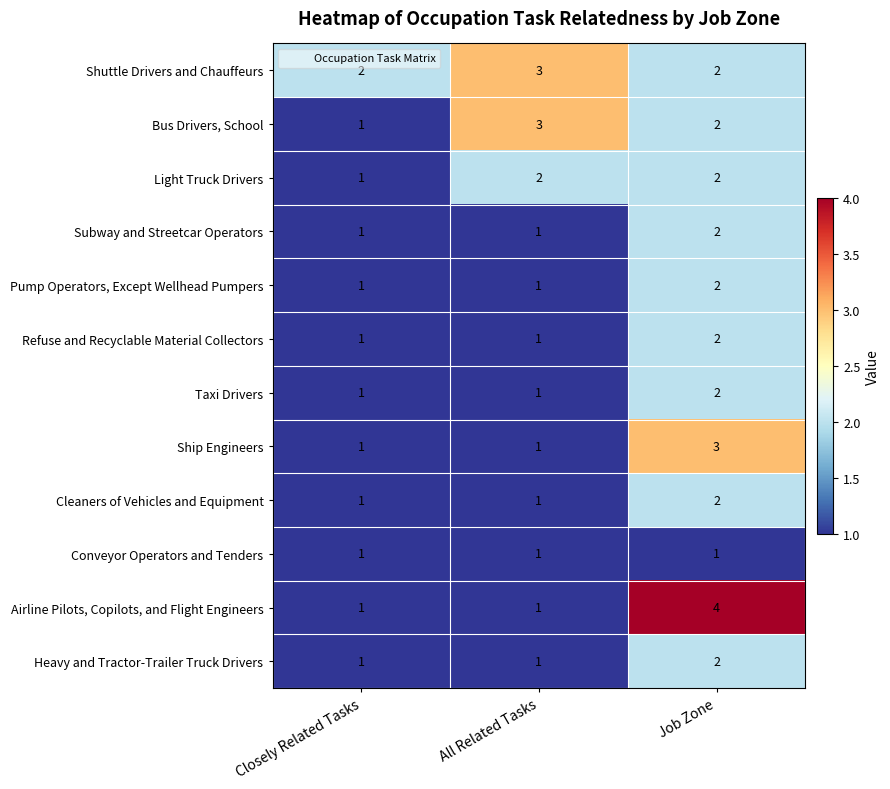

At which category is the sum across all series the highest?

Job Zone